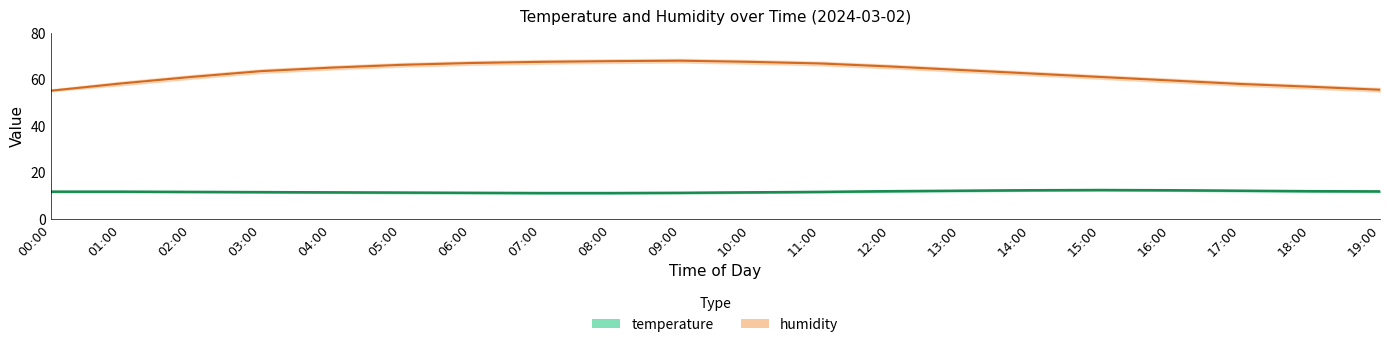

The value of temperature at 09:00 is 11.2. True or false?

True